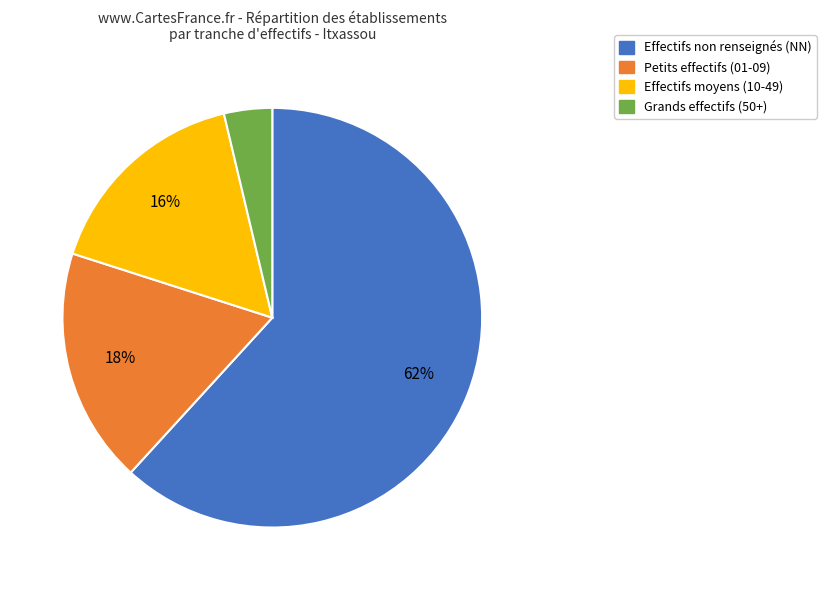

Is there a majority slice in this chart?

Yes